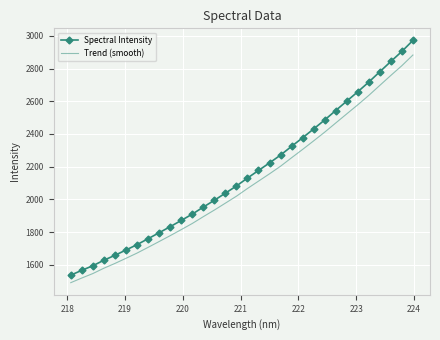

Rank the series by their maximum value, from lowest to highest.

Trend (smooth), Spectral Intensity